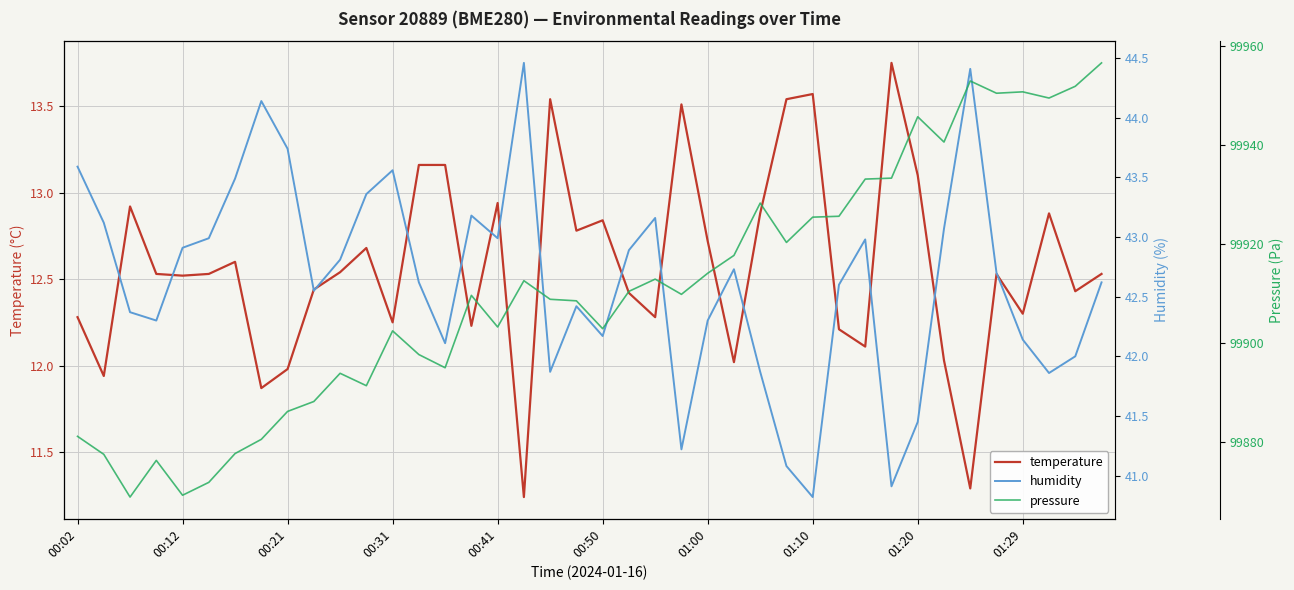

True or false: temperature and humidity intersect in this chart.

False